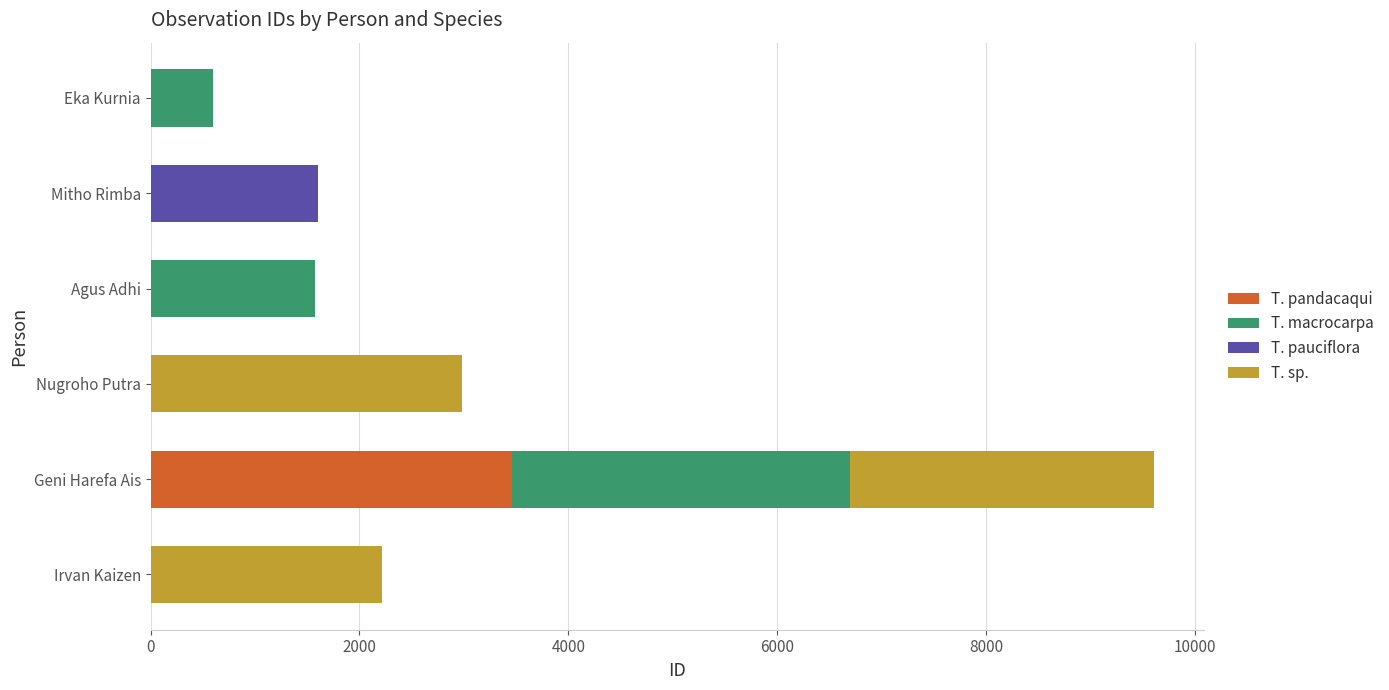

True or false: T. pandacaqui has a value of -1347 at Nugroho Putra.

False